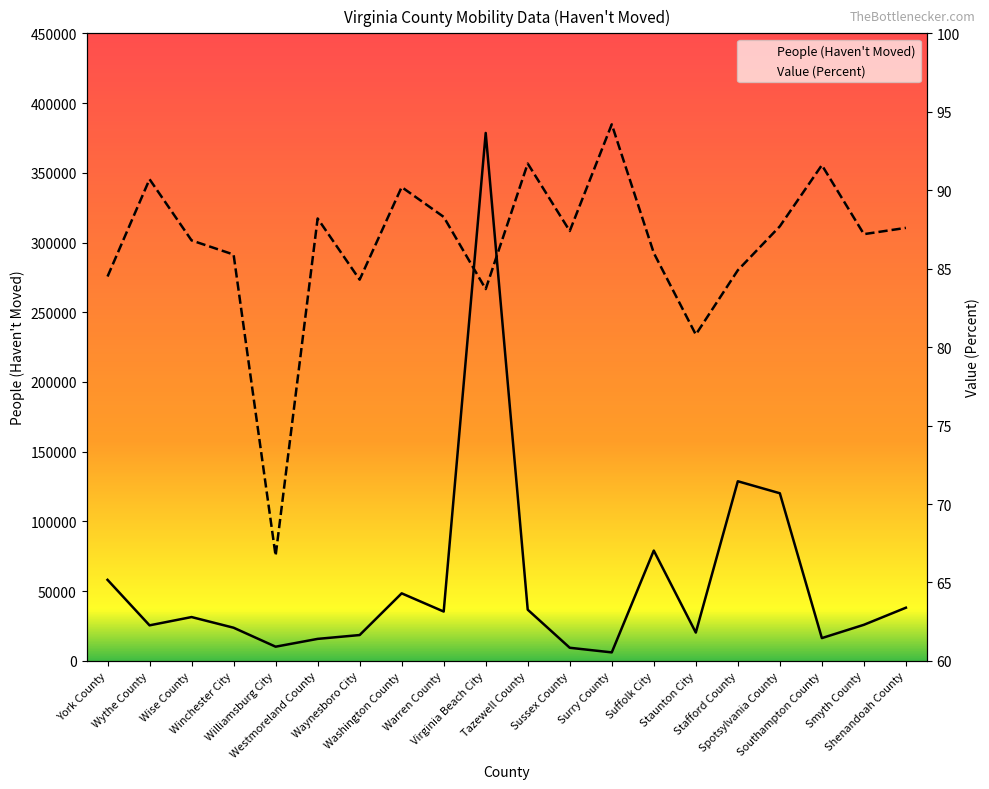

Which category has the lowest value across all series?

Williamsburg City